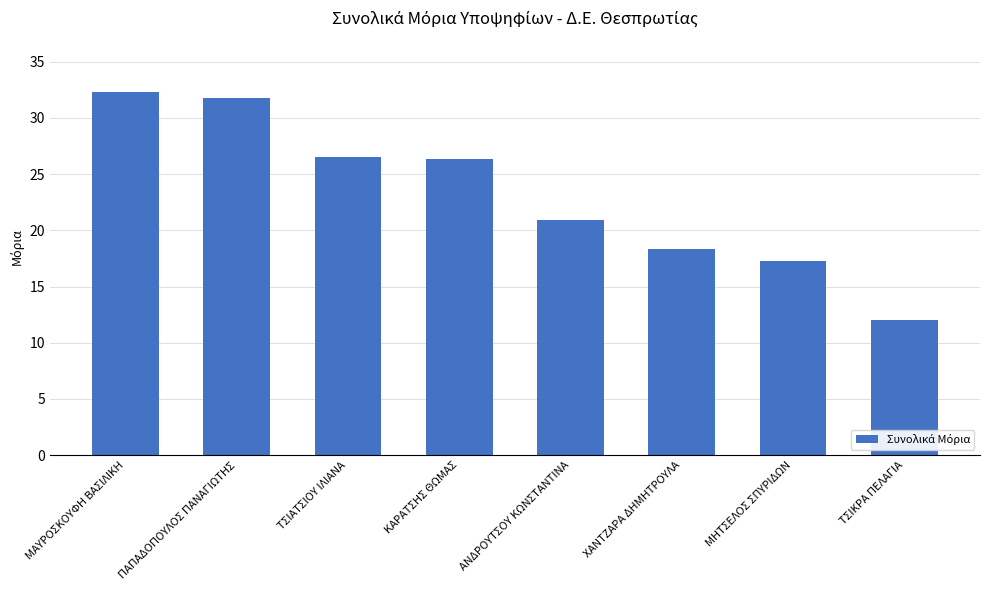

At which category does the chart reach its minimum across all series?

ΤΣΙΚΡΑ ΠΕΛΑΓΙΑ